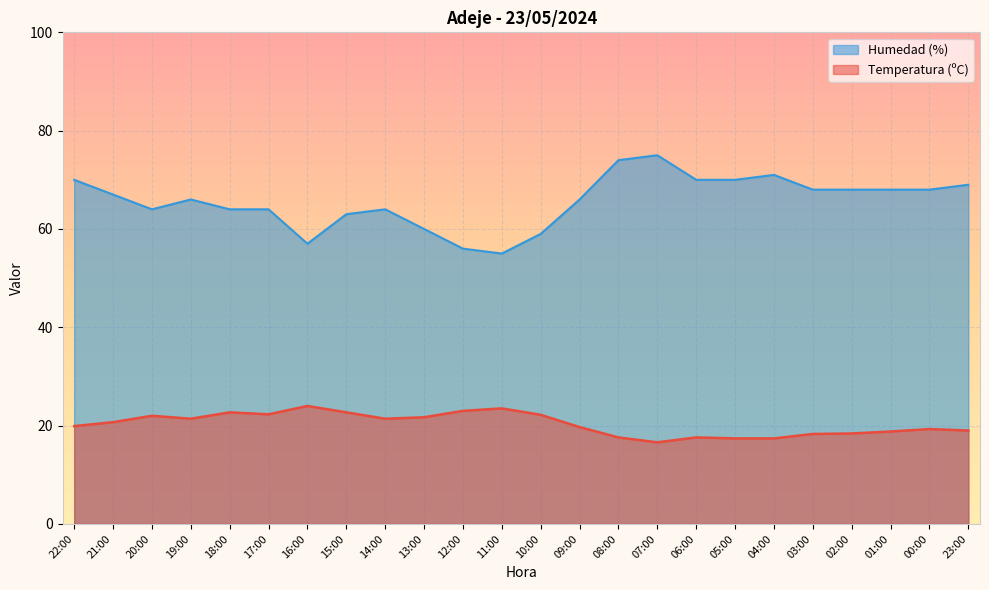

What is the value of the Humedad (%) point at the 16th from the left?

75.0